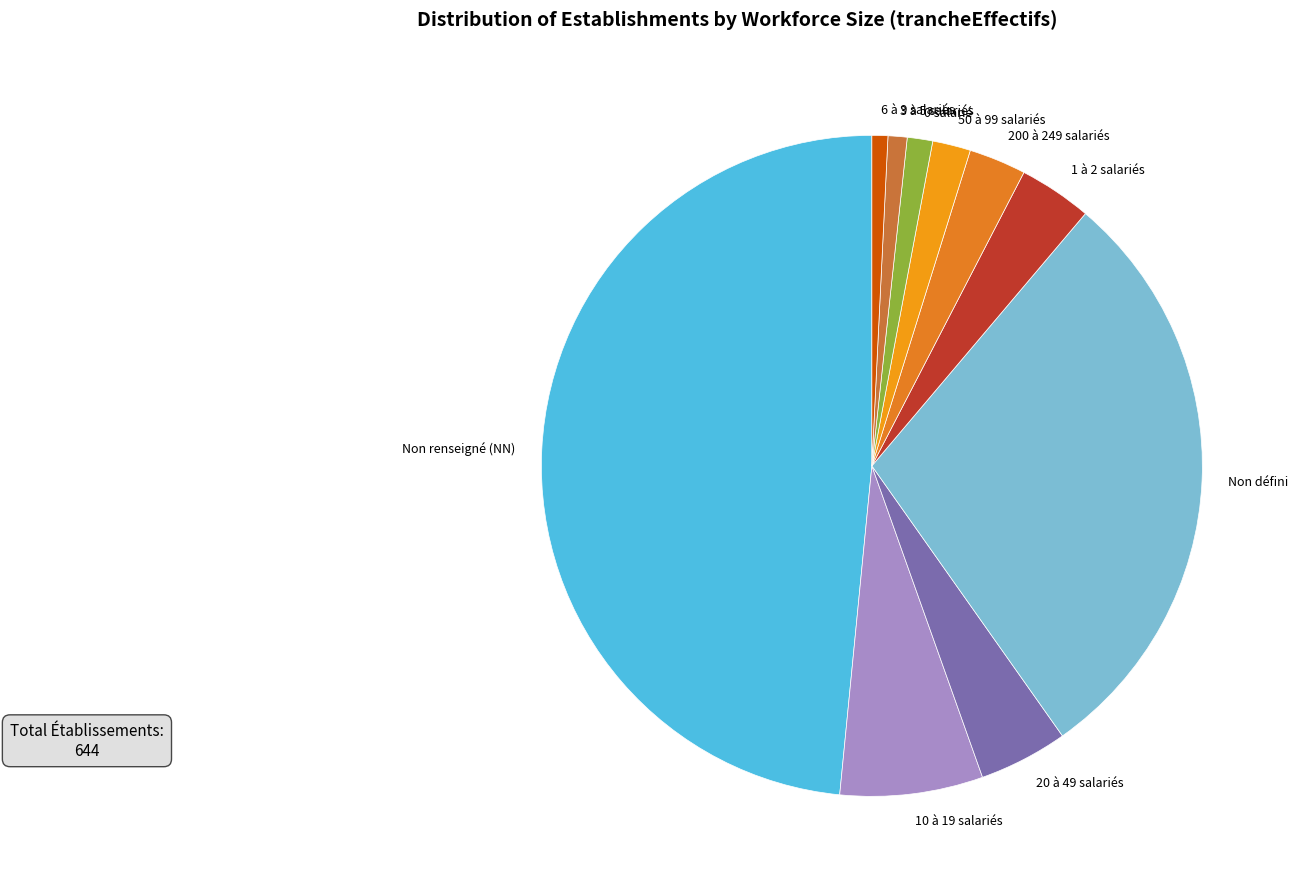

The Non renseigné (NN) slice represents 60% of the pie. True or false?

False